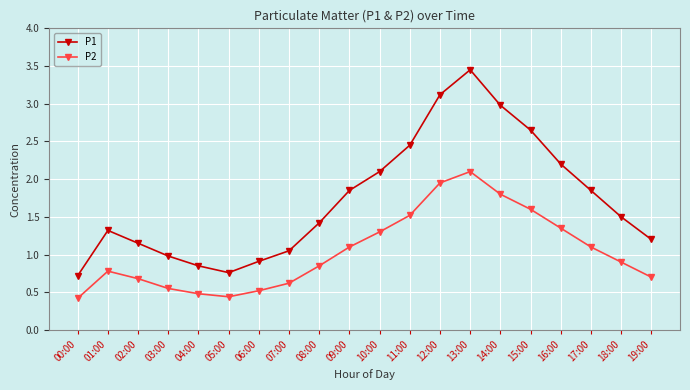

What is the total value across all series at 03:00?

1.5